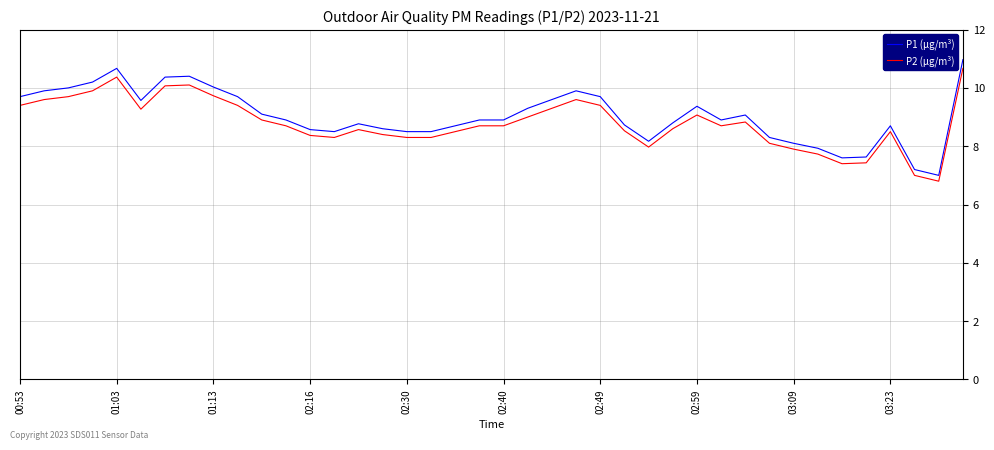

What is the lowest value of the P1 (μg/m³) series?

7.0